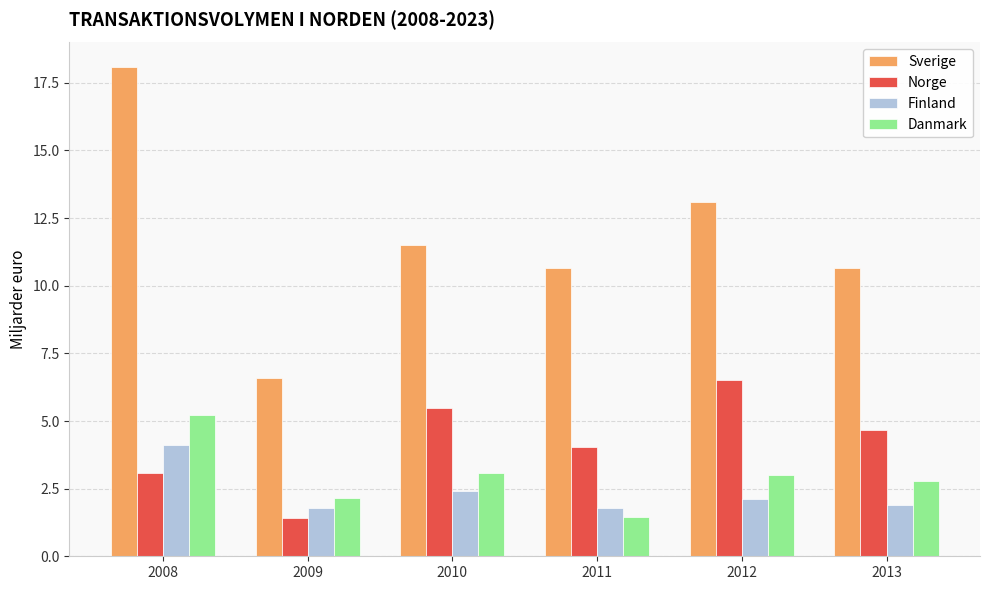

What is the difference between the highest and lowest values at 2011?

9.2